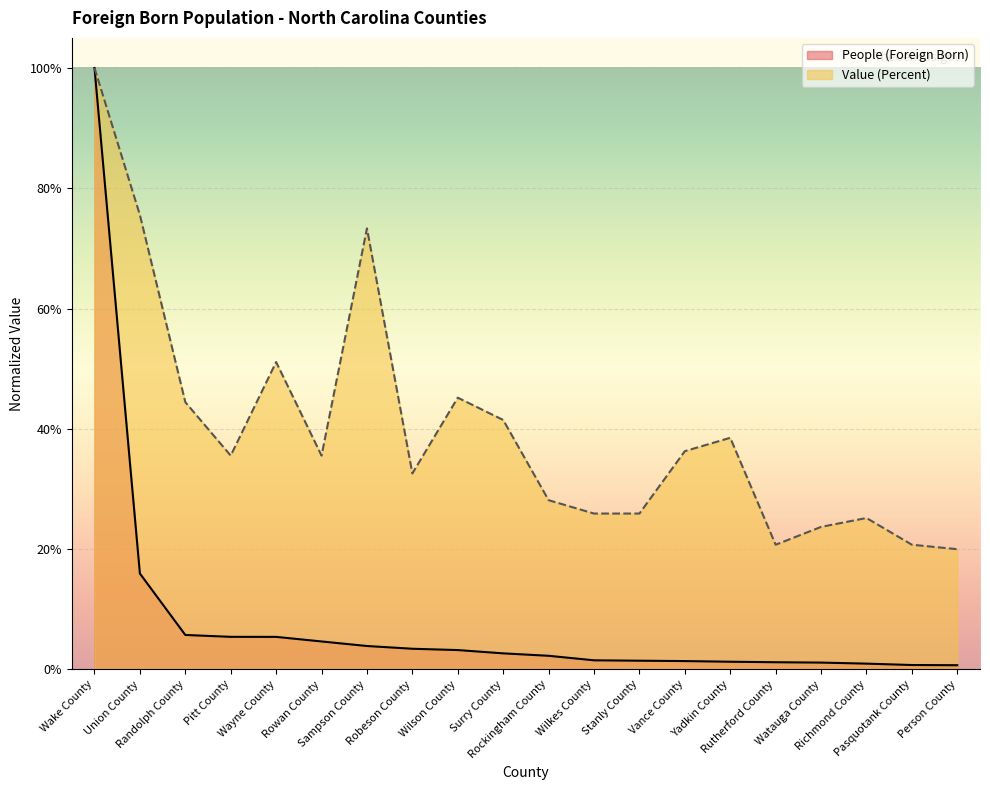

At which category does Value (Percent) reach its first local peak?

Wayne County